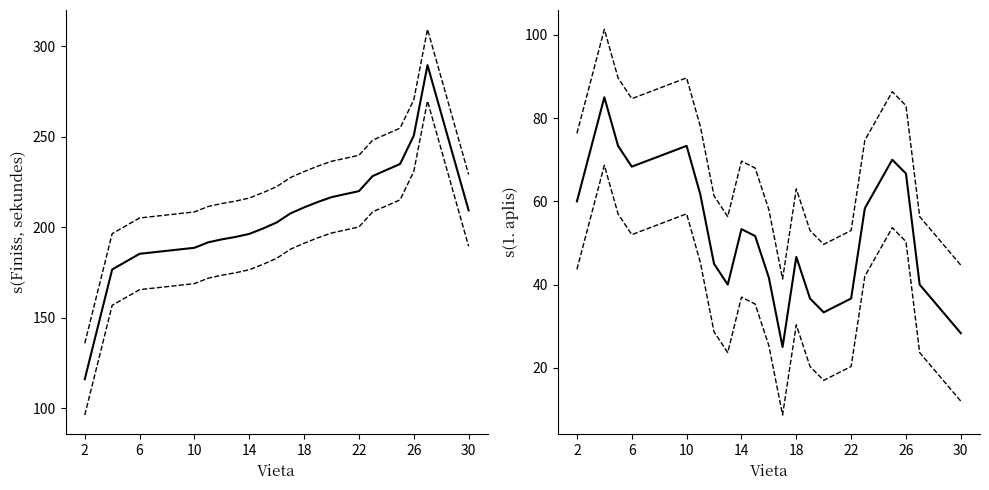

What is the difference between the second highest and minimum values in the Lower CI series?

48.3